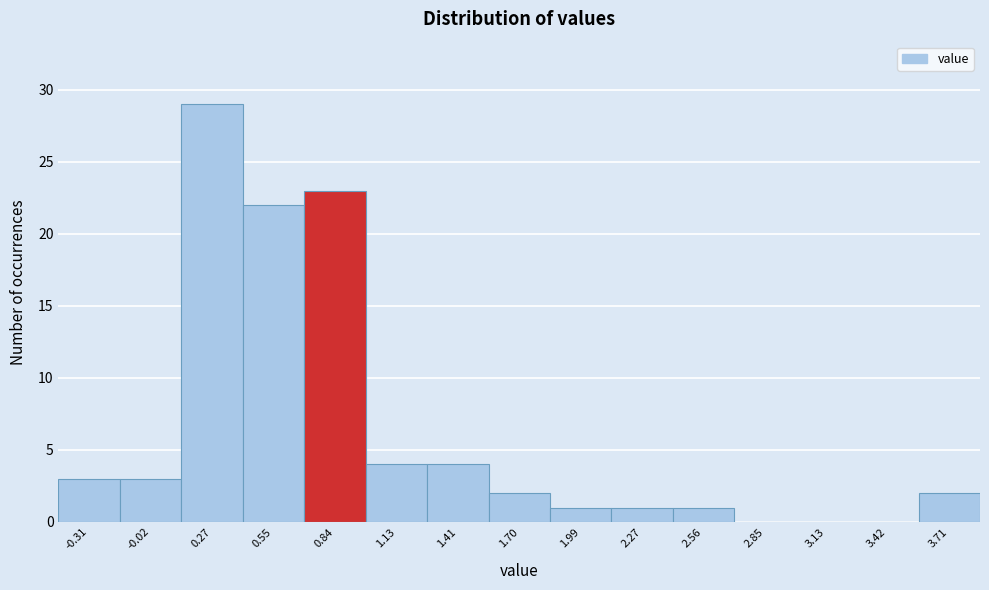

Which range on the x-axis has the tallest bar?

0.10 to 0.40